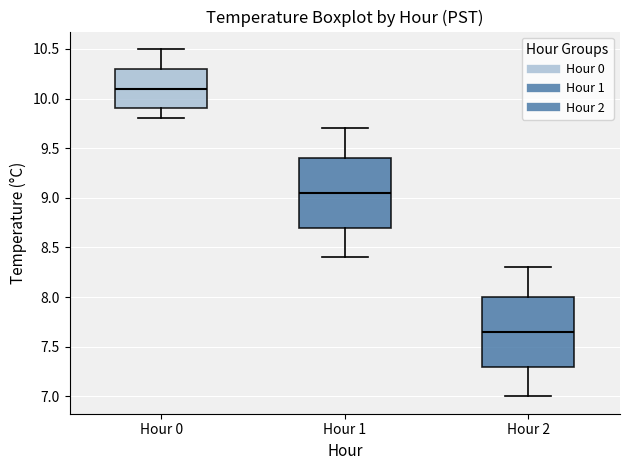

Reading left to right, read every box against the y-axis: the position of its median line, the range the box covers, and the ends of its whiskers. The values are not printed on the chart, so give them approximately, as read against the axis.

Hour 0: median 10.10, box 9.90 to 10.30, whiskers 9.80 to 10.50
Hour 1: median 9.05, box 8.70 to 9.40, whiskers 8.40 to 9.70
Hour 2: median 7.65, box 7.30 to 8.00, whiskers 7.00 to 8.30